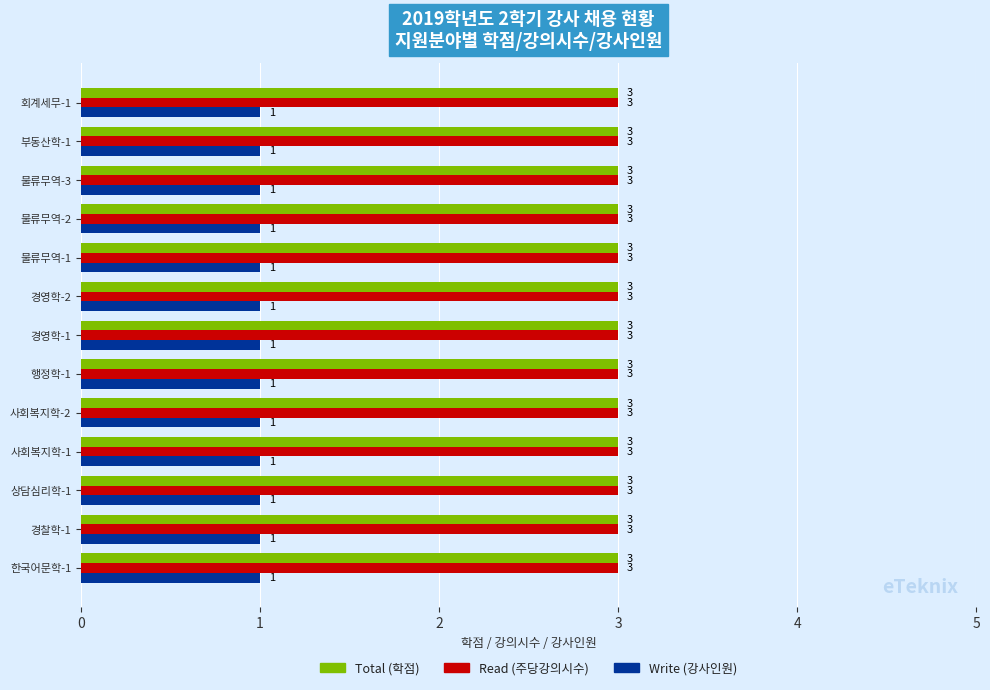

What is the maximum value shown in the chart?

3